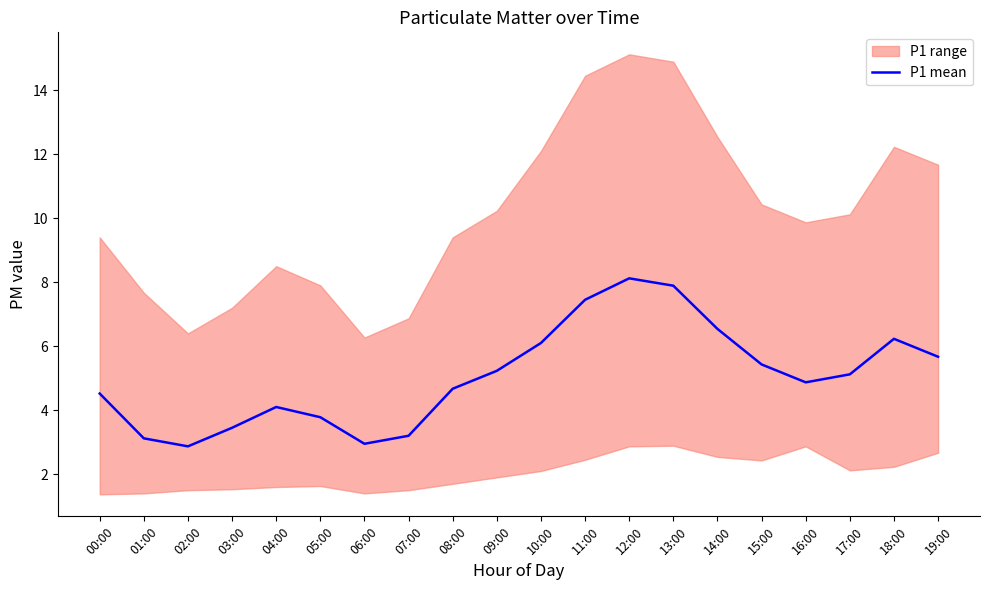

Is it true that the value at 19:00 is 5.7?

True